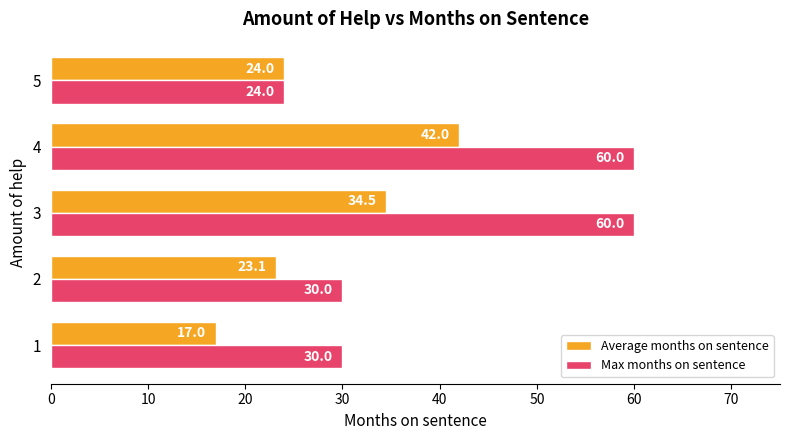

What is the sum of all Max months on sentence values?

204.0